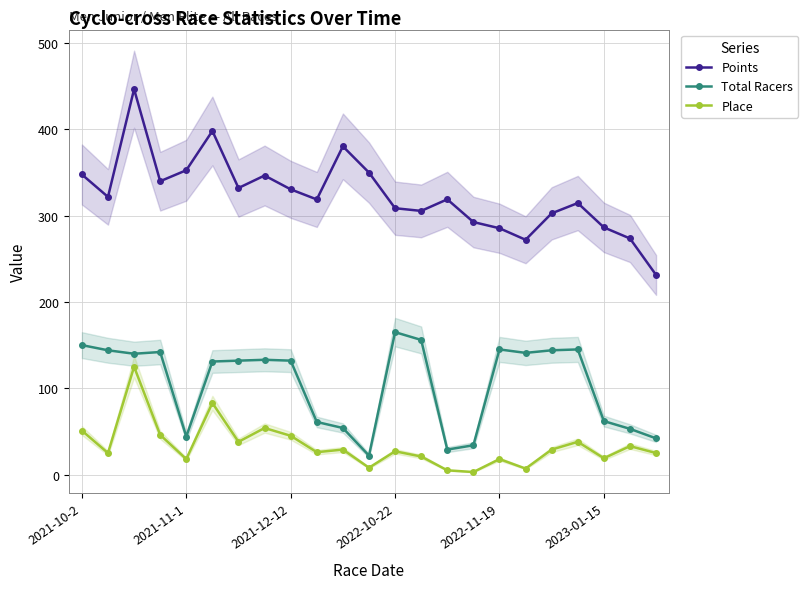

What is the average value of the Points series?

324.1